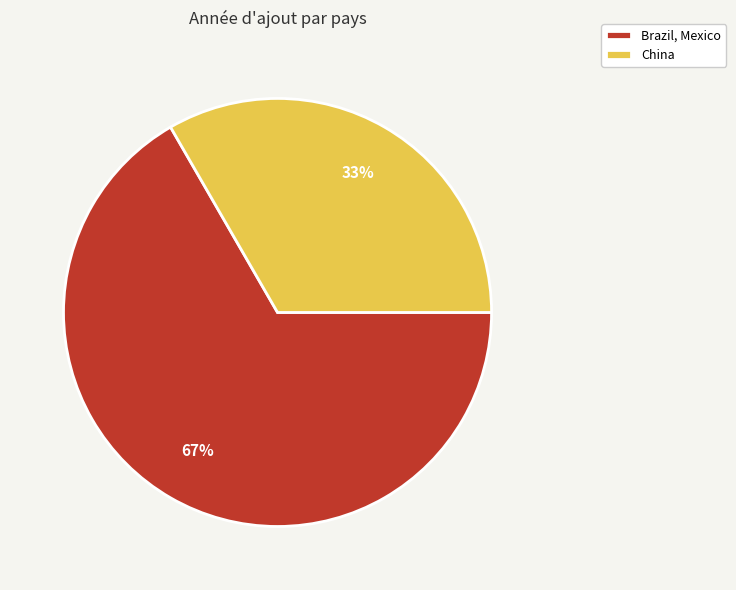

To the nearest percent, what is the average slice percentage?

50%